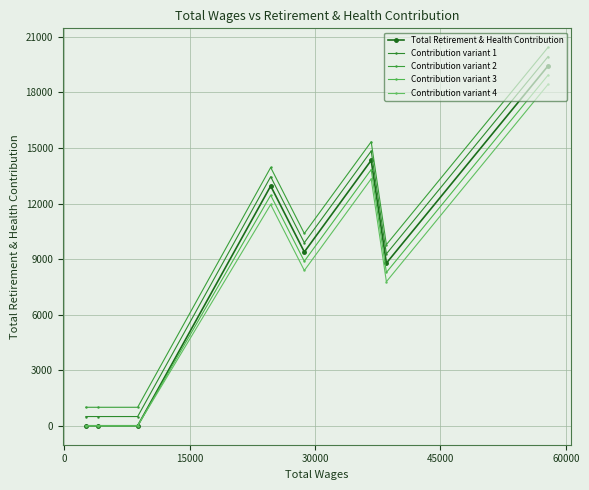

How many values in the Contribution variant 2 series are below 10388?

4